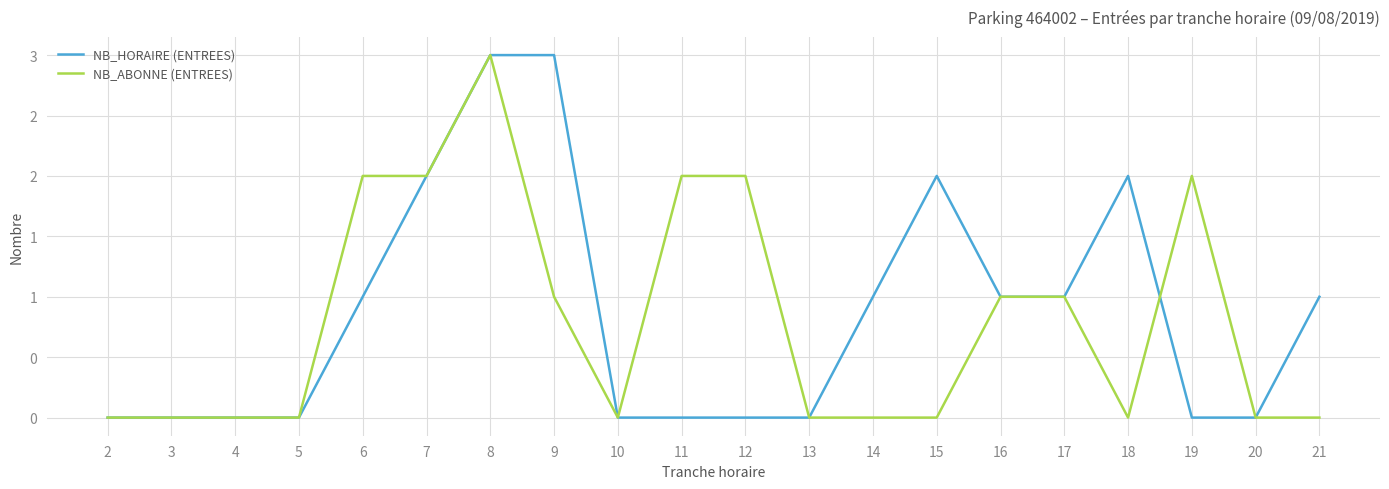

At 11, list the series in order from largest to smallest.

NB_ABONNE (ENTREES), NB_HORAIRE (ENTREES)